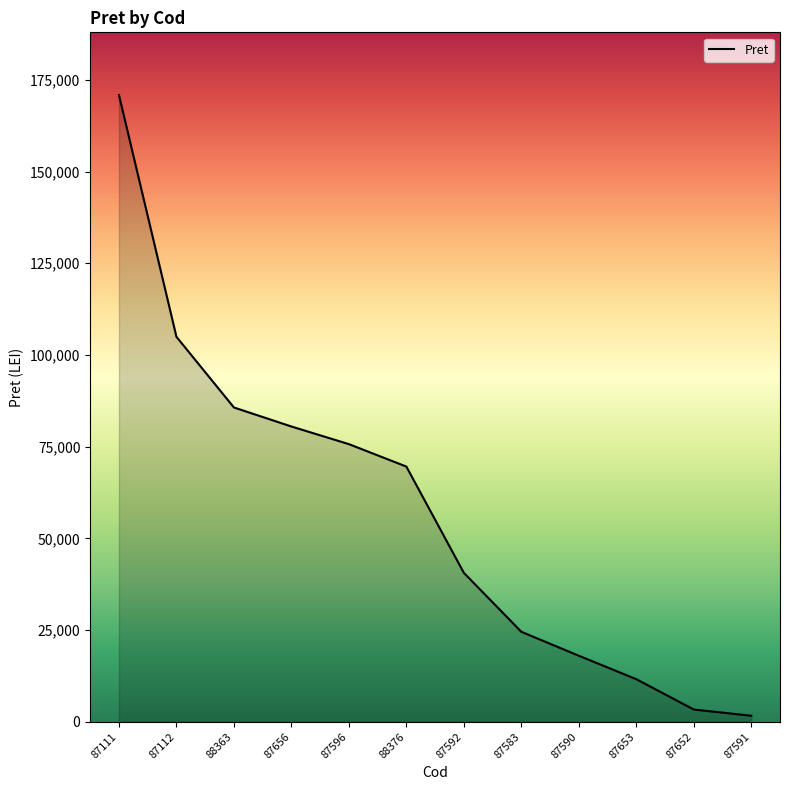

What is the approximate value at 87583?

24539.0